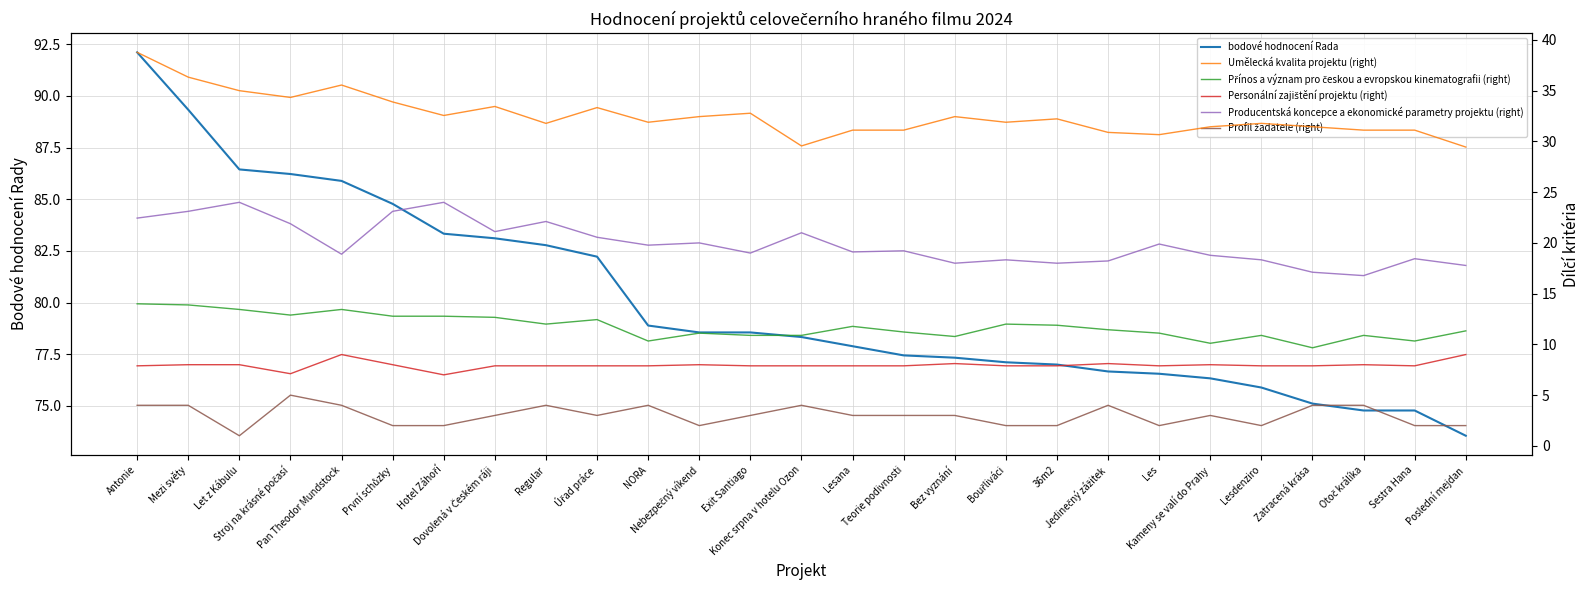

True or false: Přínos a význam pro českou a evropskou kinematografii (right) has more than 2 points higher than both neighbors.

True